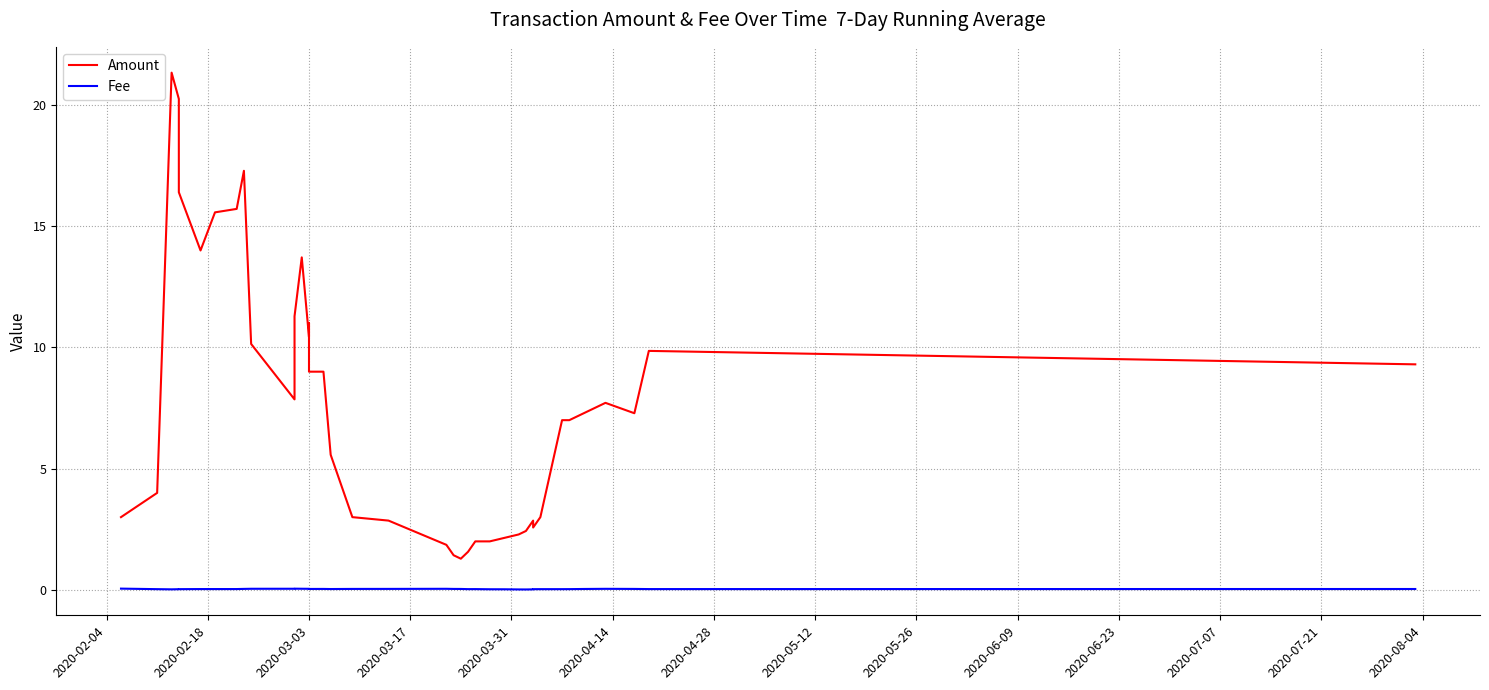

What is the difference between the maximum and minimum values in the Amount series?

20.0